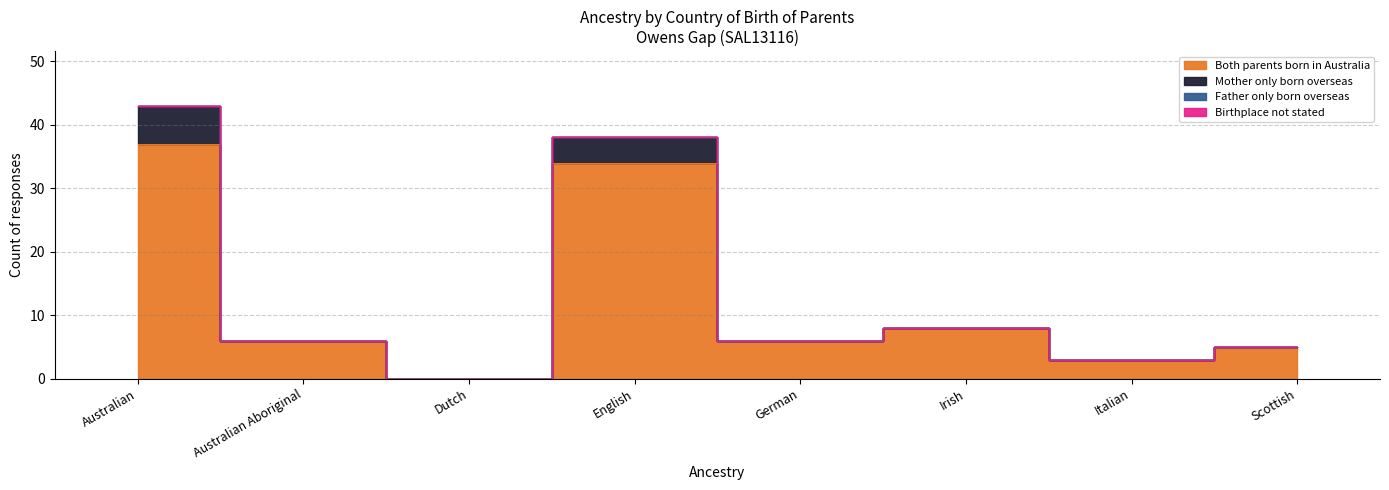

Rank the series by their maximum value, from lowest to highest.

Father only born overseas, Birthplace not stated, Mother only born overseas, Both parents born in Australia